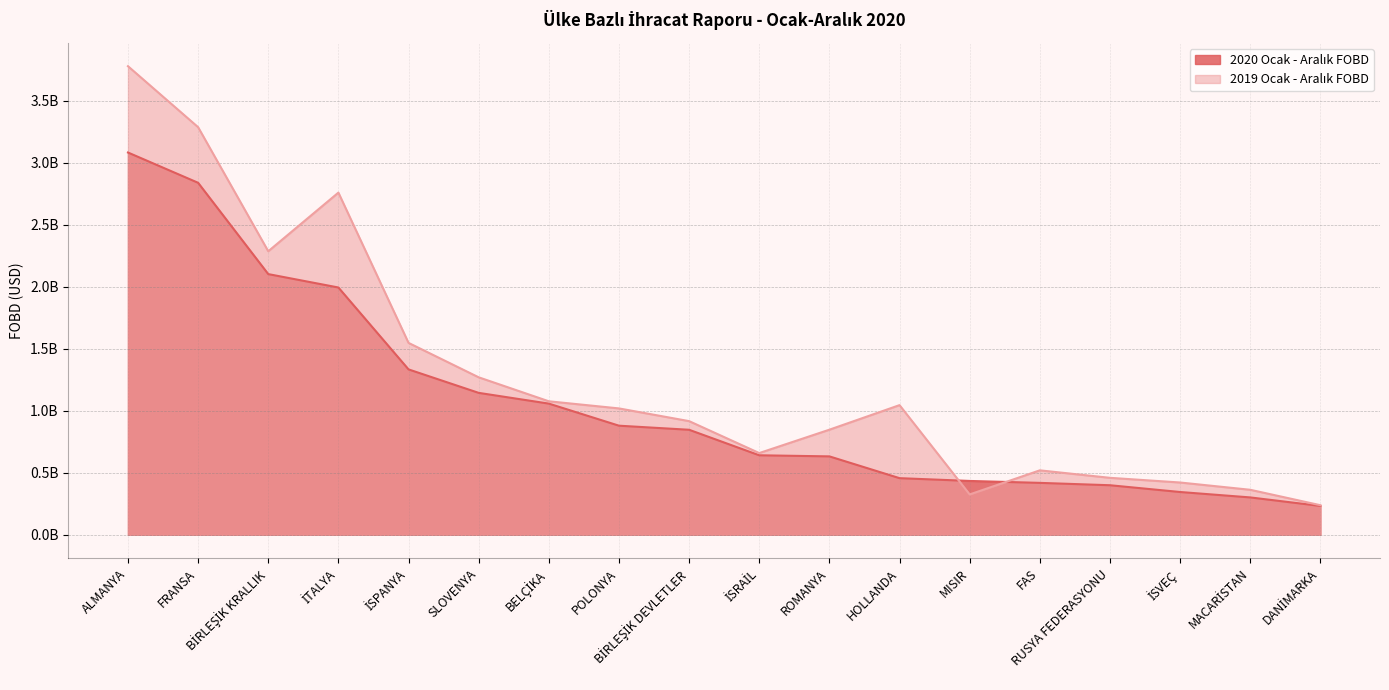

The value of 2020 Ocak - Aralık FOBD at BİRLEŞİK KRALLIK is 2102658204.5. True or false?

True